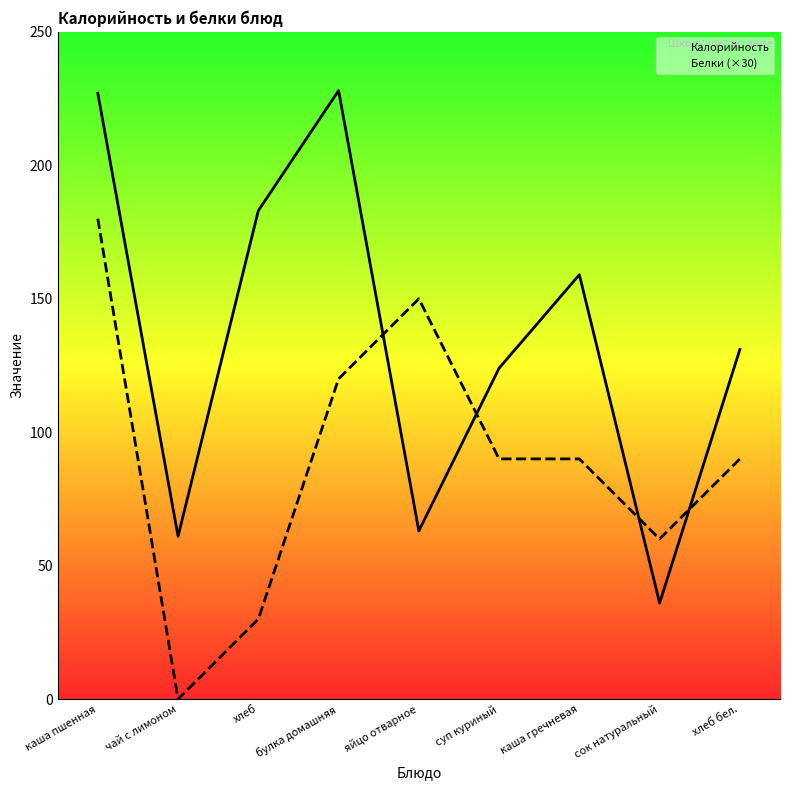

What is the spread (max minus min) of values at чай с лимоном?

61